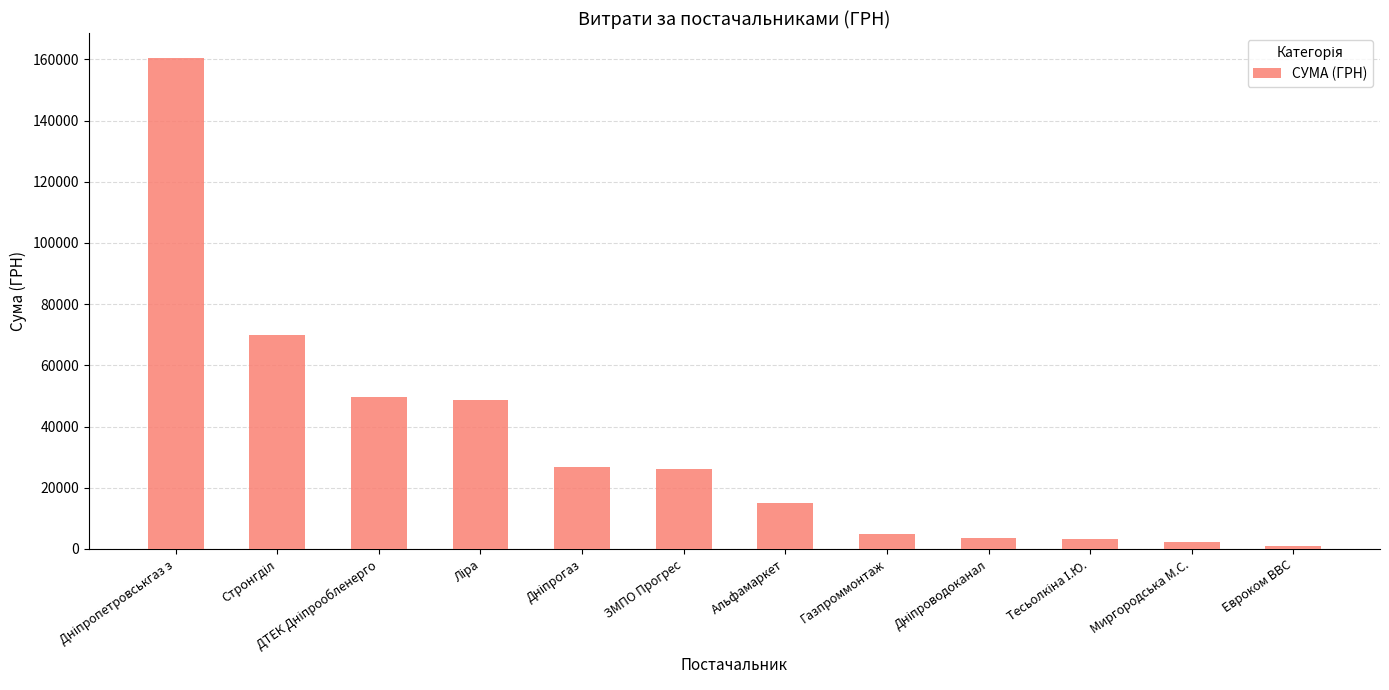

Which has a higher value, Миргородська М.С. or Альфамаркет?

Альфамаркет